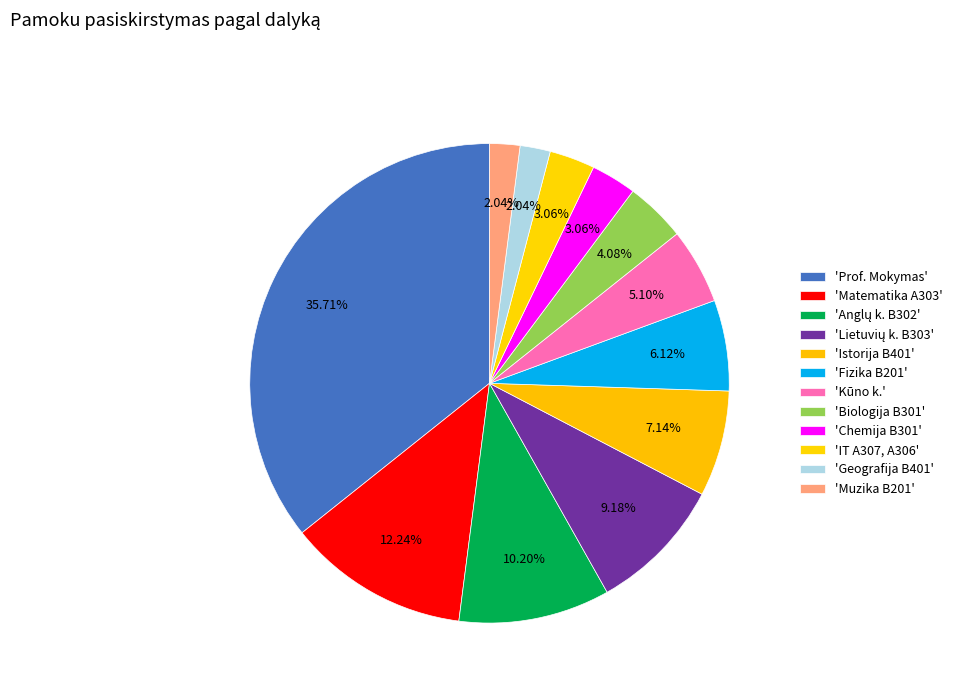

Count the number of slices in the pie.

12